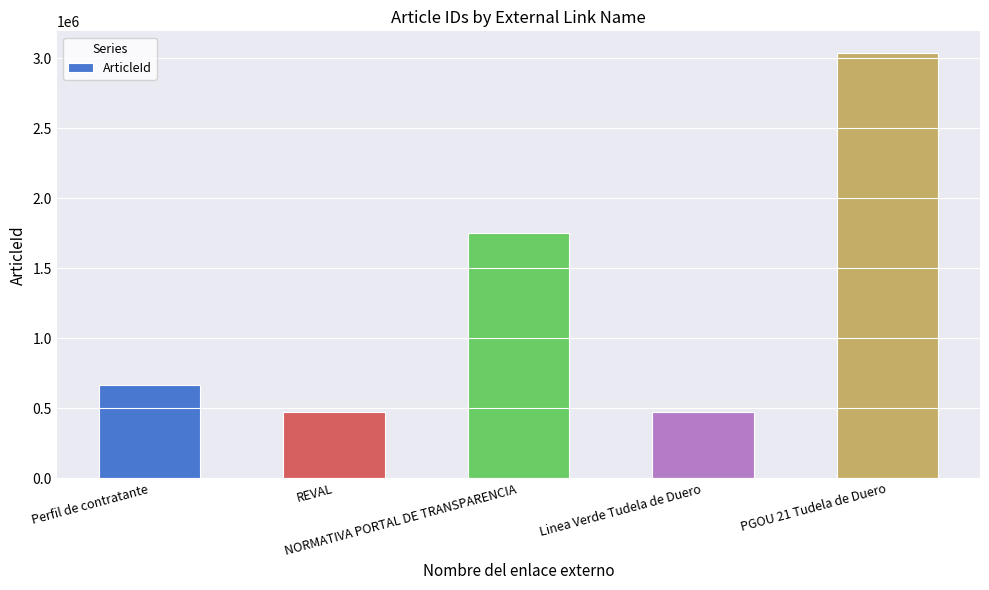

Between Perfil de contratante and PGOU 21 Tudela de Duero, which is larger?

PGOU 21 Tudela de Duero